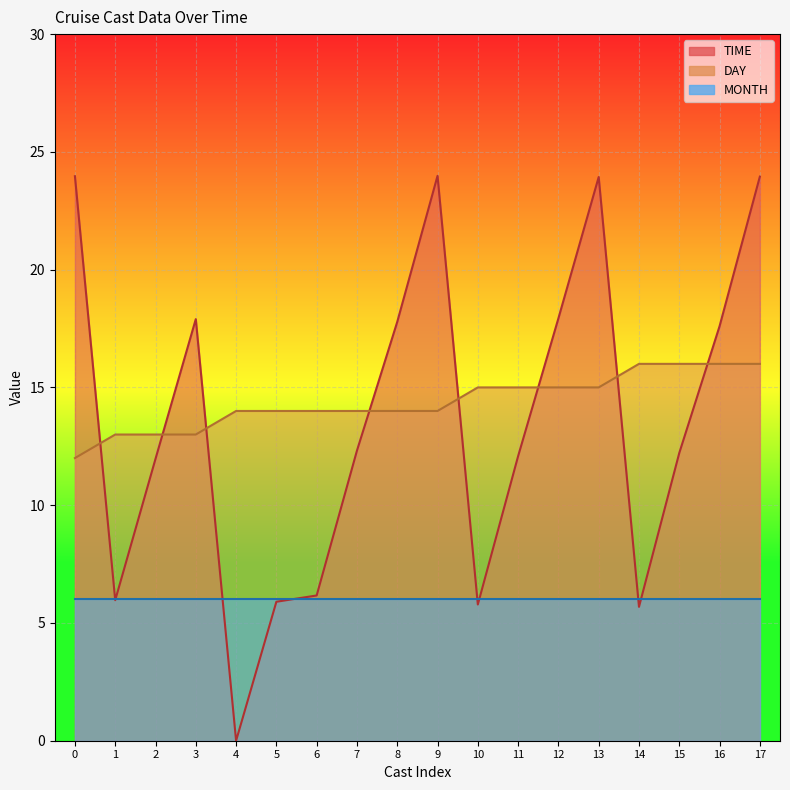

The TIME series shows 9.7 at 1. True or false?

False